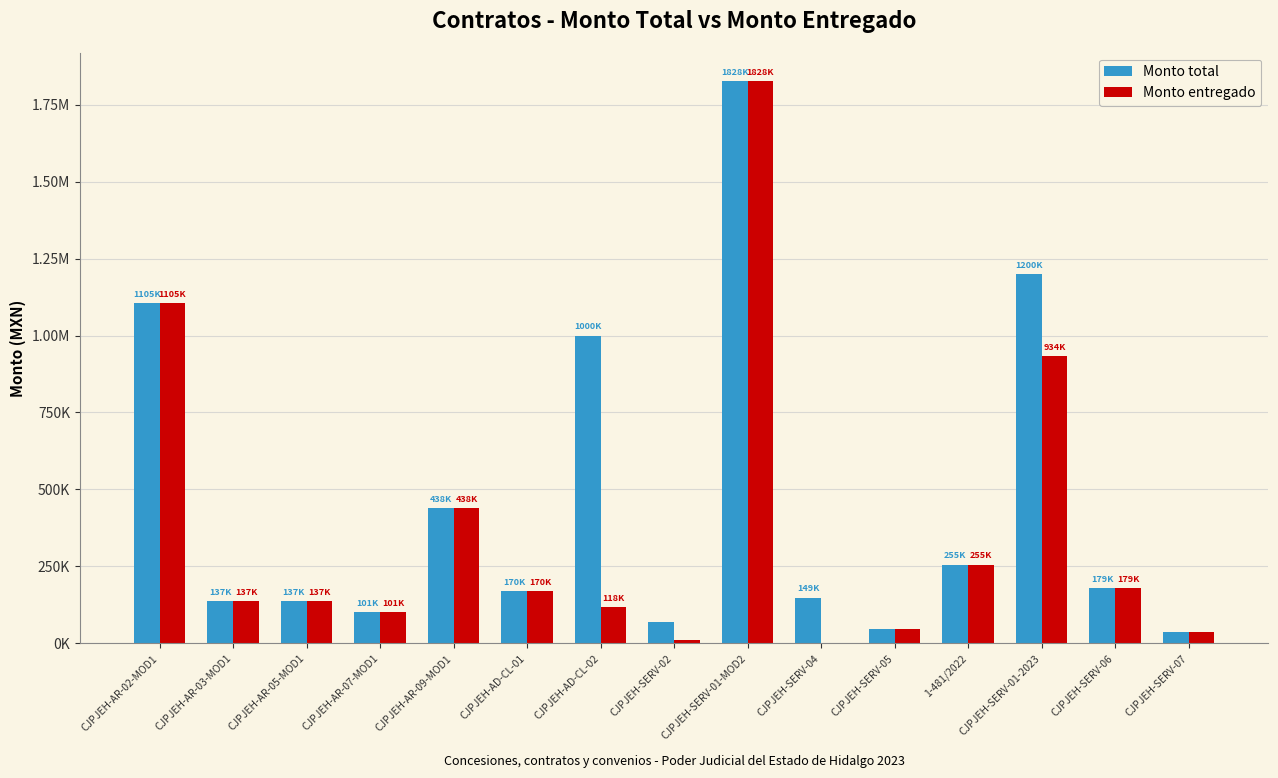

What are all the series names shown in the legend?

Monto total, Monto entregado